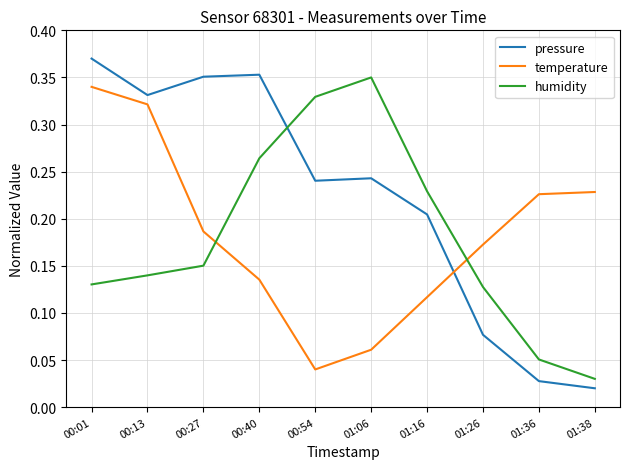

What are all the series names shown in the legend?

pressure, temperature, humidity